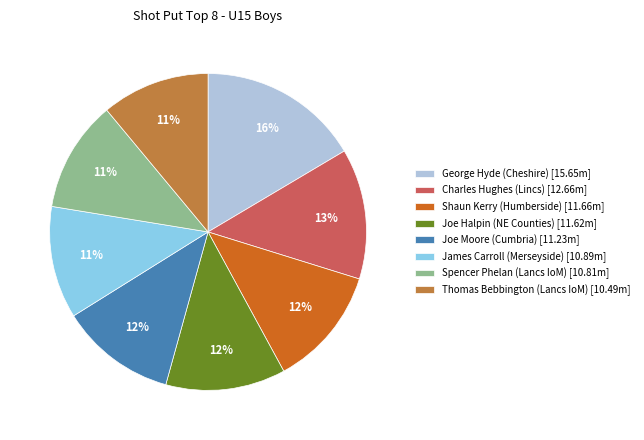

Count the number of slices in the pie.

8